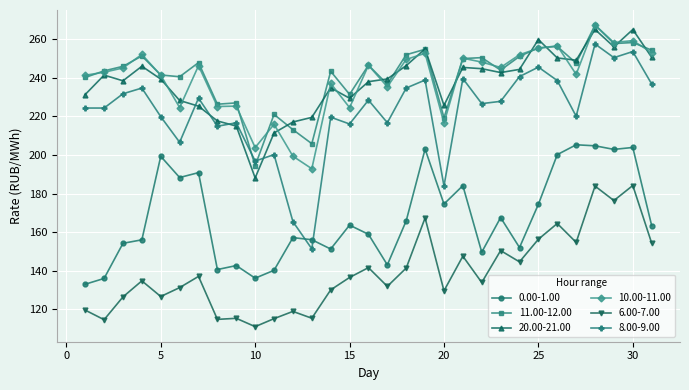

What are all the series names shown in the legend?

0.00-1.00, 11.00-12.00, 20.00-21.00, 10.00-11.00, 6.00-7.00, 8.00-9.00